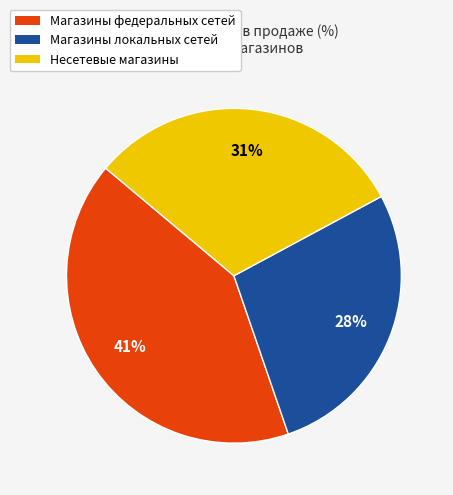

Rank the categories by value from highest to lowest.

Магазины федеральных сетей, Несетевые магазины, Магазины локальных сетей